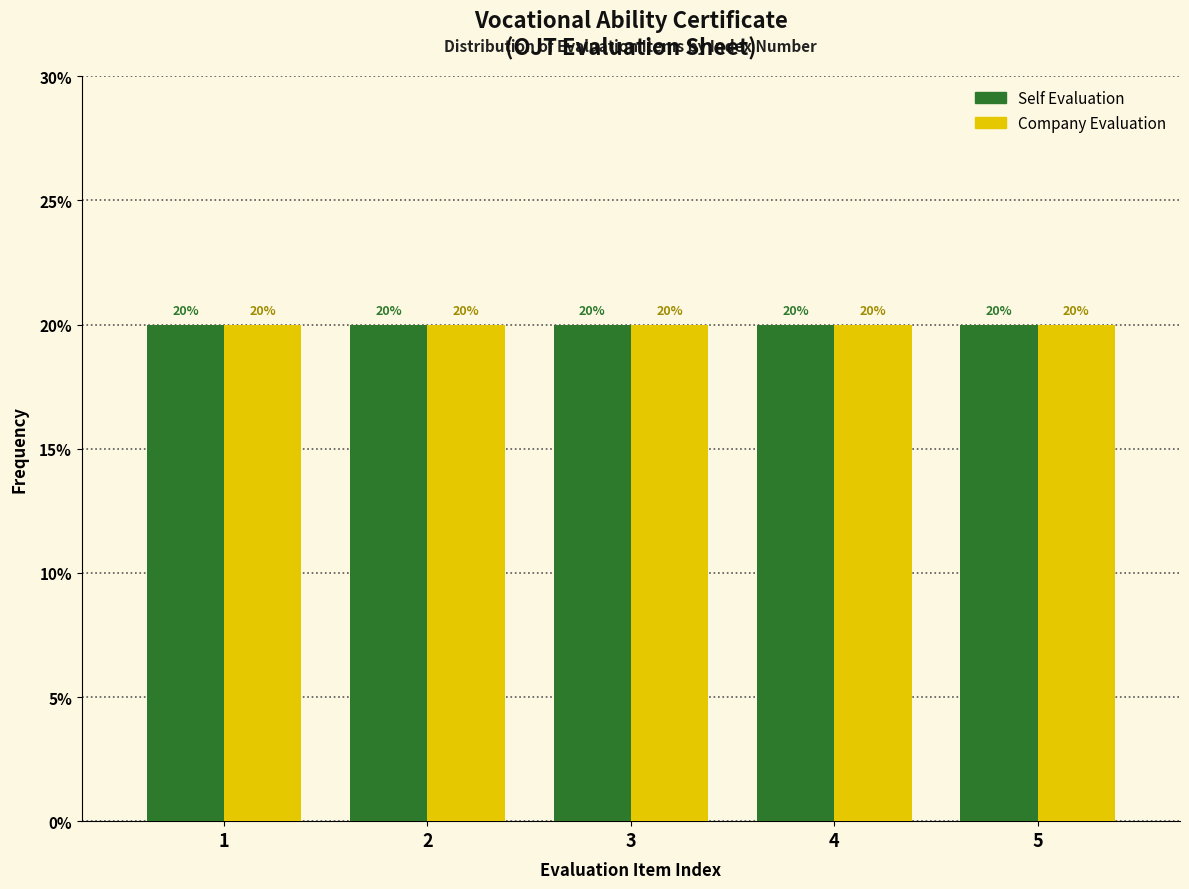

Reading left to right, transcribe this chart: for each range on the x-axis, give the height of each series' bar.

0.5 to 1.5: Self Evaluation=20	Company Evaluation=20
1.5 to 2.5: Self Evaluation=20	Company Evaluation=20
2.5 to 3.5: Self Evaluation=20	Company Evaluation=20
3.5 to 4.5: Self Evaluation=20	Company Evaluation=20
4.5 to 5.5: Self Evaluation=20	Company Evaluation=20